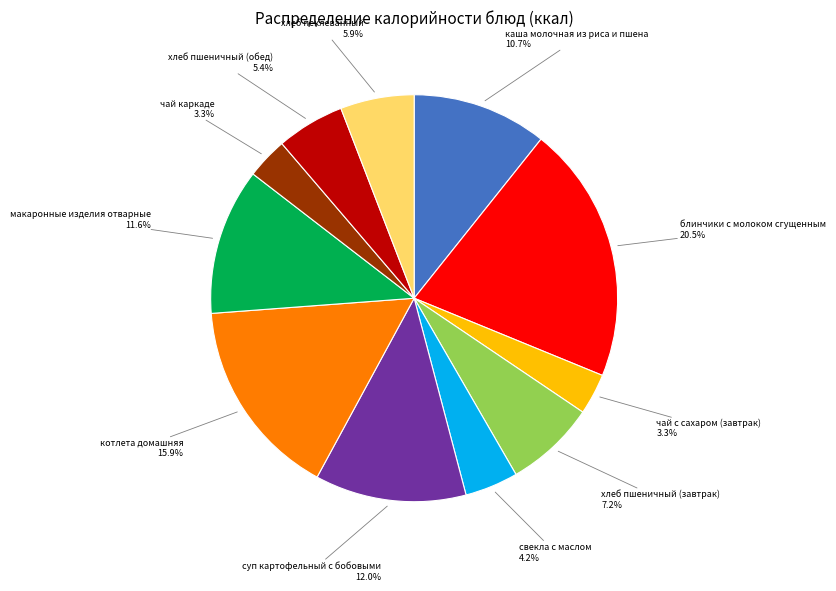

How many segments does this pie chart have?

11